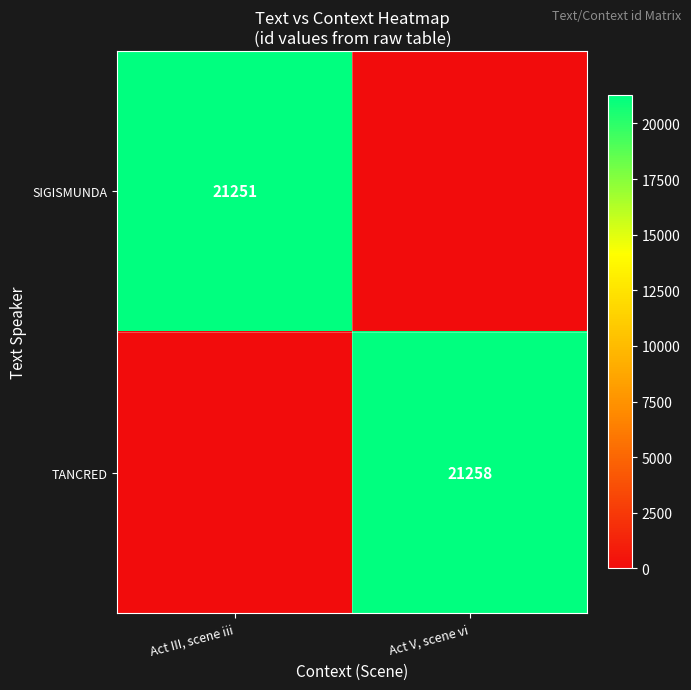

Is it true that SIGISMUNDA equals 21251 at Act III, scene iii?

True